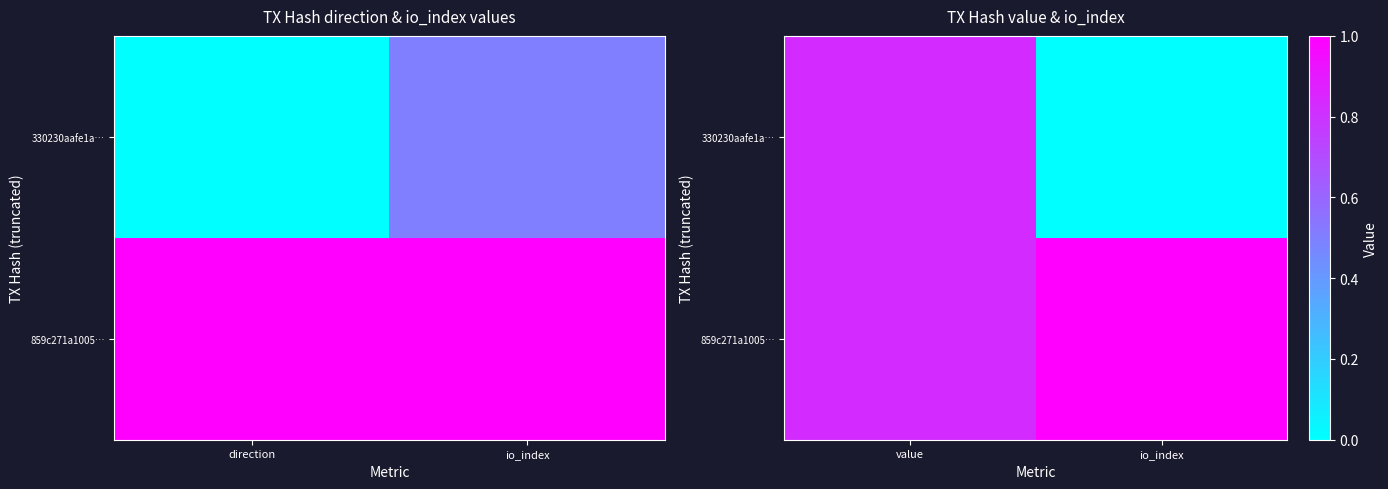

Count the 859c271a1005… values in the range 0 to 1.

2